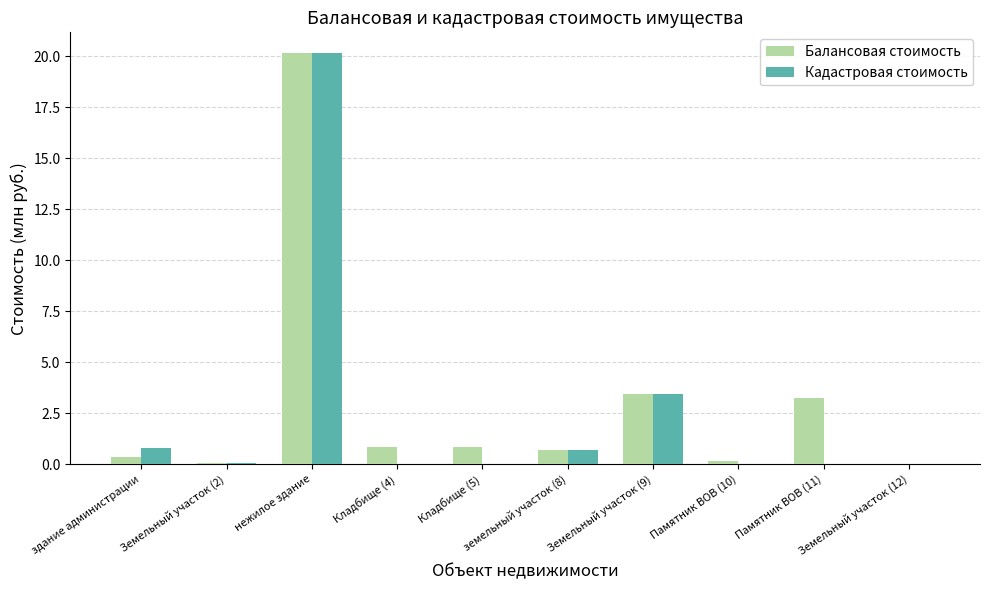

What are all the series names shown in the legend?

Балансовая стоимость, Кадастровая стоимость